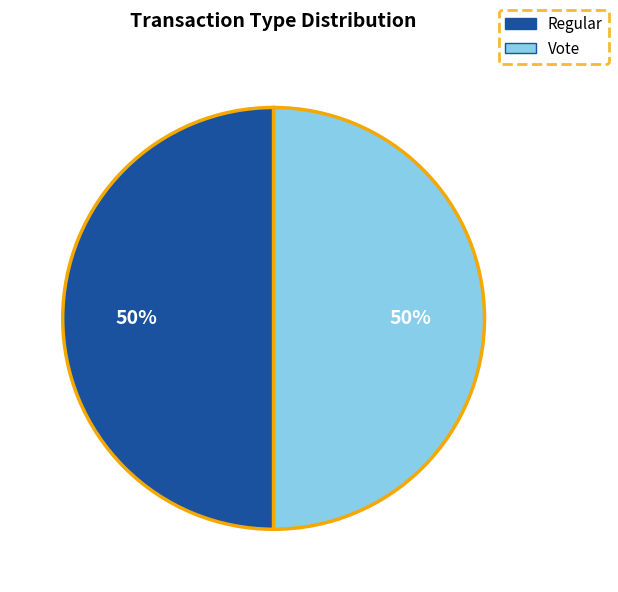

The Vote slice represents 43% of the pie. True or false?

False